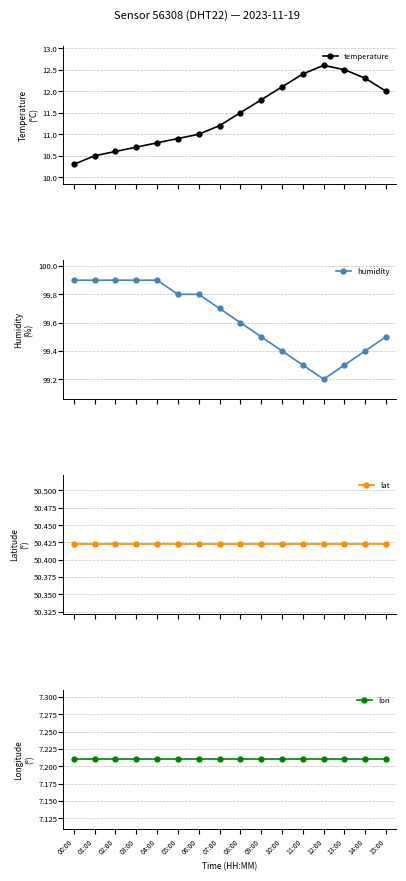

True or false: temperature has a value of 11.2 at 07:00.

True